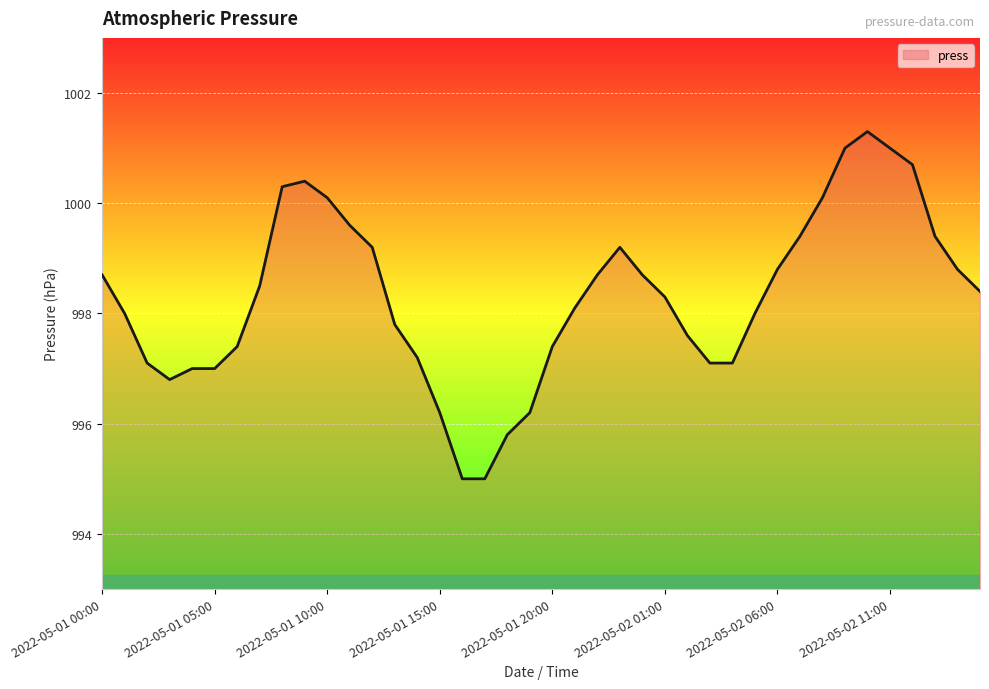

What is the greatest value displayed?

1001.3